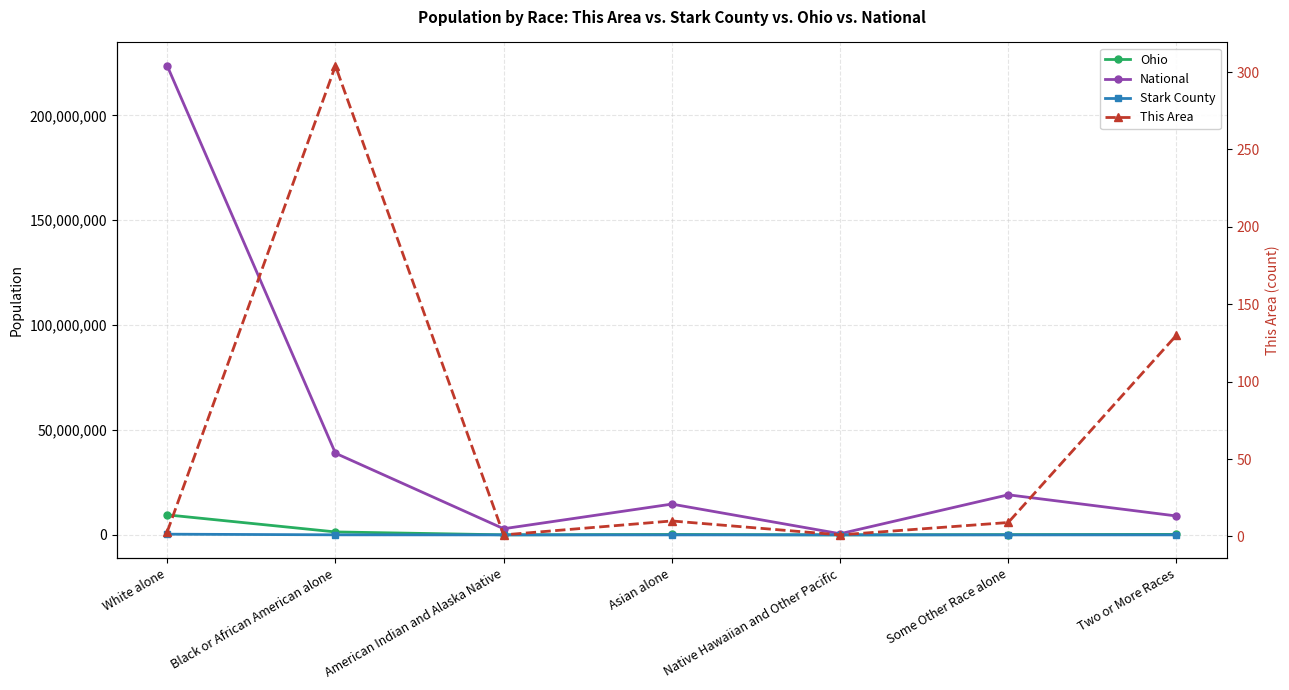

What is the value of the Stark County point at the 2nd from the left?

28537